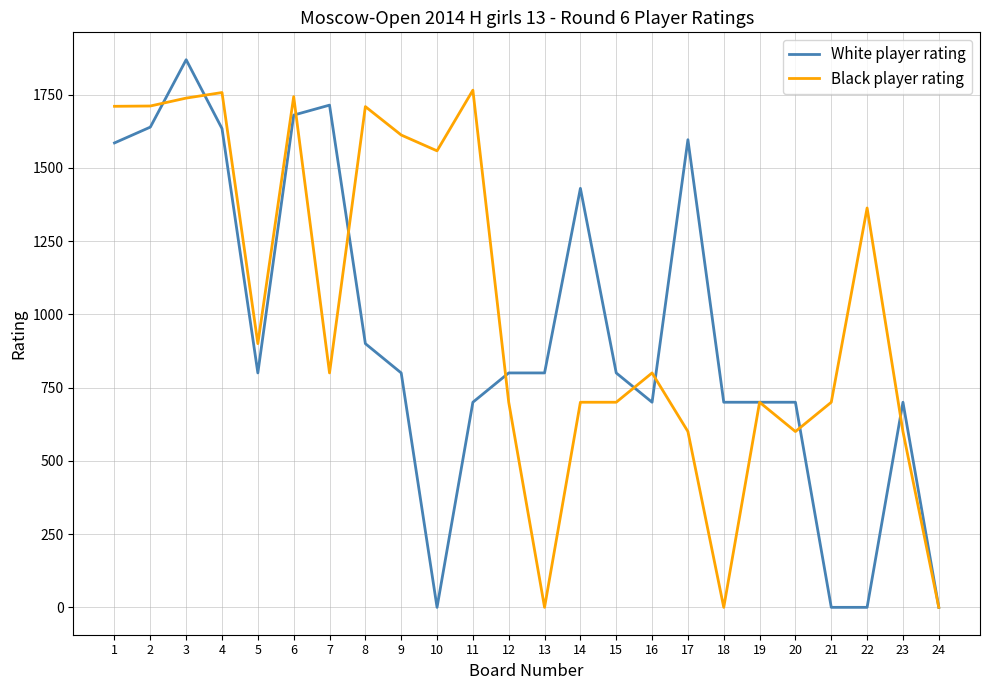

What are all the series names shown in the legend?

White player rating, Black player rating